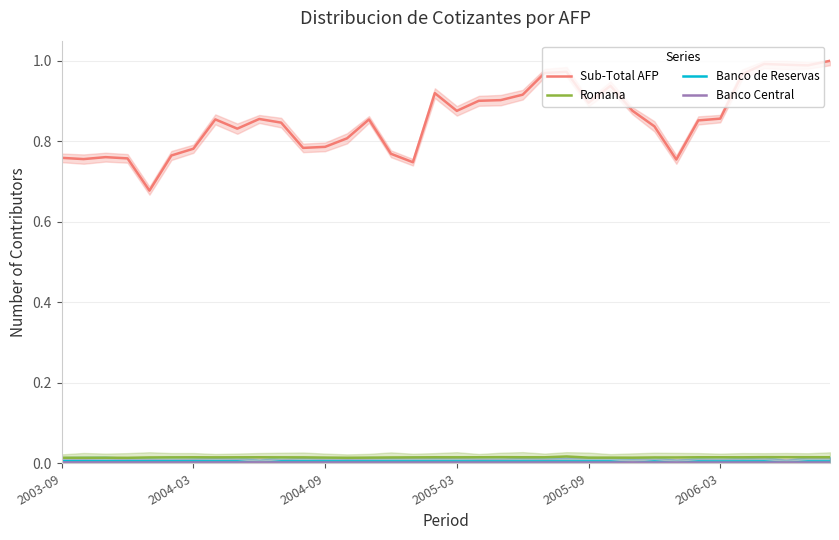

How many categories are shown in the chart?

36